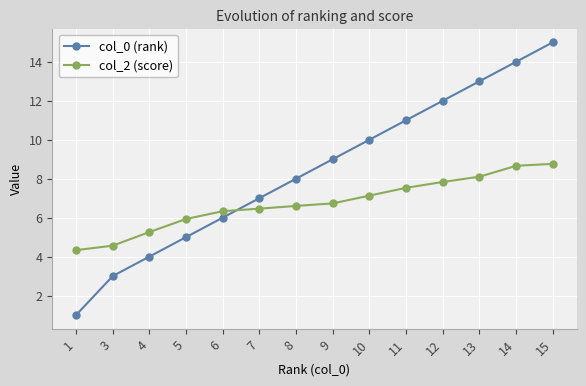

Rank the series at 9 from highest to lowest value.

col_0 (rank), col_2 (score)